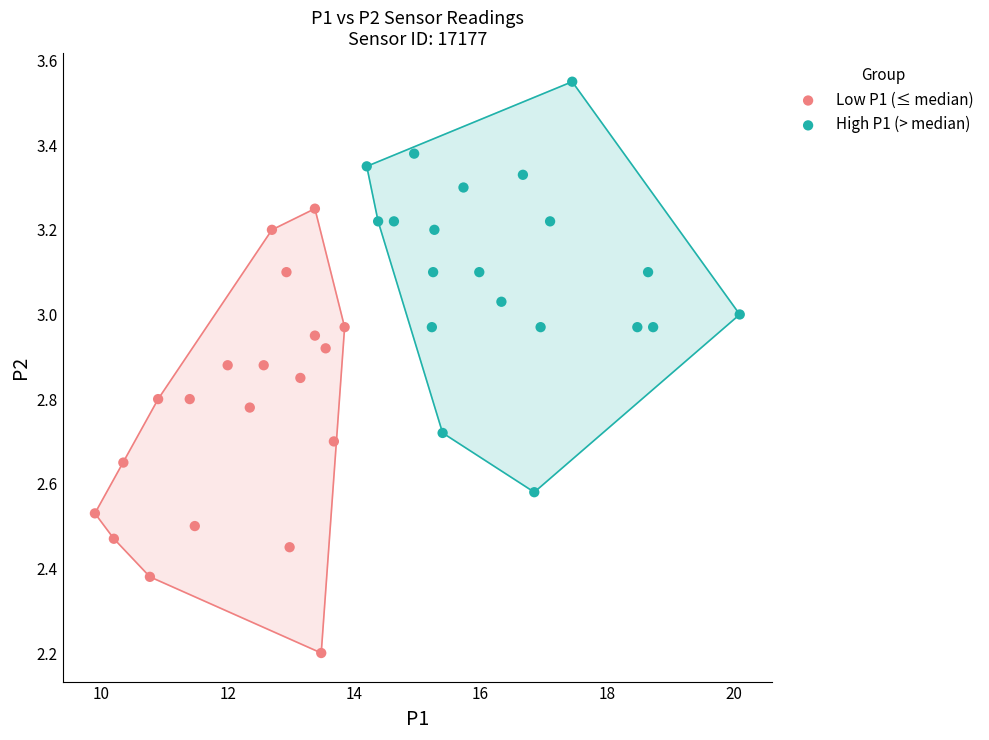

Which series reaches the minimum Y coordinate?

Low P1 (≤ median)